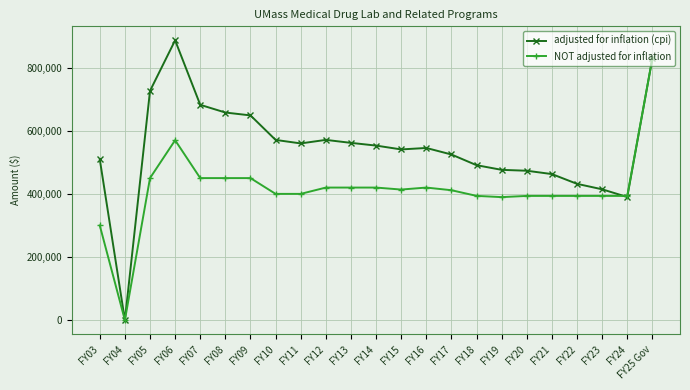

Which category has the highest value in the adjusted for inflation (cpi) series?

FY06